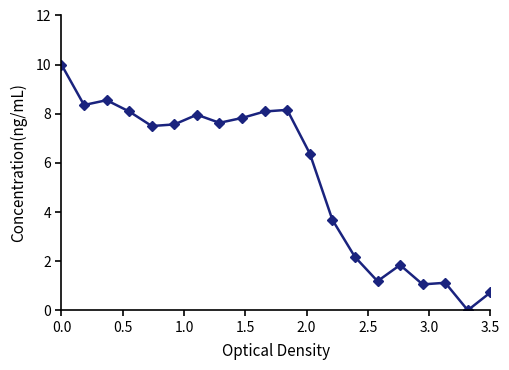

What is the greatest value displayed?

10.0